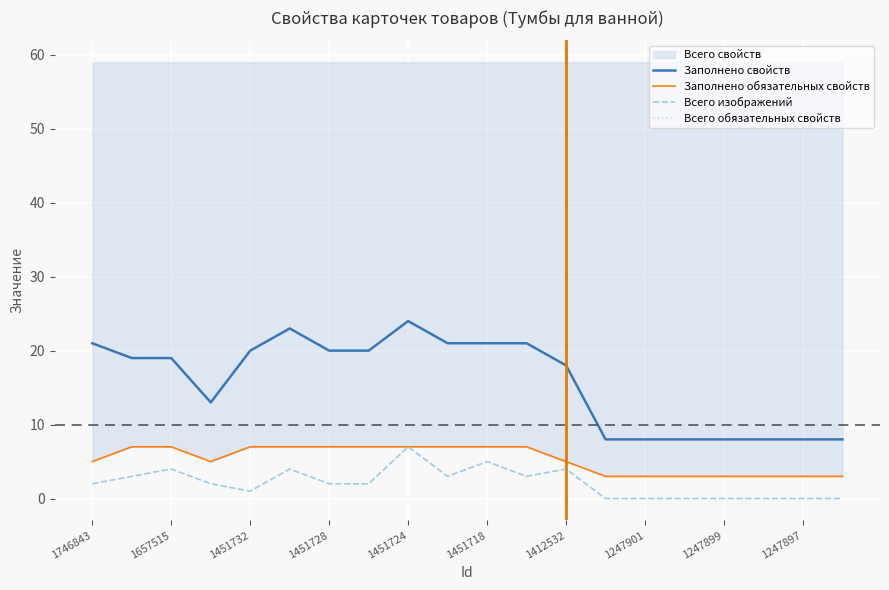

Is this an area chart (filled region under the line)?

No